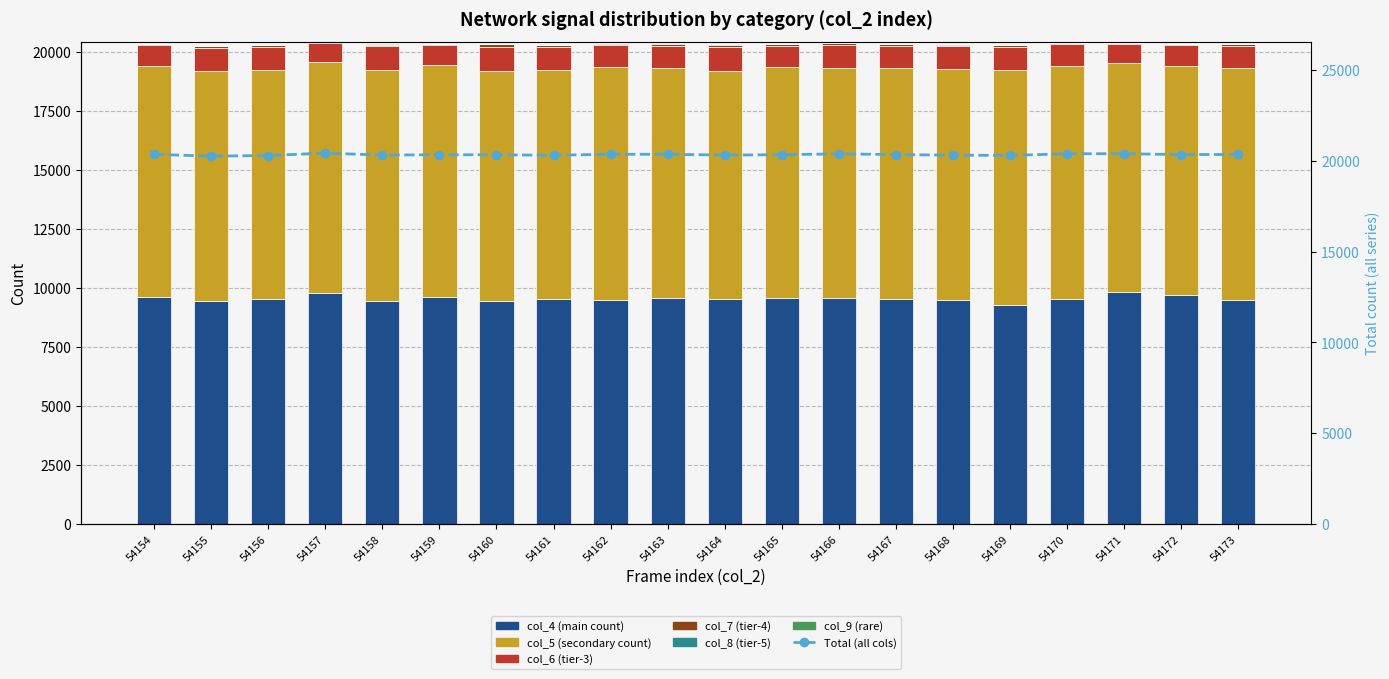

Reading right to left, list all the values displayed in this chart.

col_4: 54173=9482	54172=9683	54171=9827	54170=9535	54169=9292	54168=9496	54167=9540	54166=9578	54165=9566	54164=9524	54163=9571	54162=9501	54161=9548	54160=9425	54159=9621	54158=9453	54157=9799	54156=9515	54155=9452	54154=9629
col_5: 54173=9827	54172=9706	54171=9698	54170=9883	54169=9955	54168=9790	54167=9794	54166=9726	54165=9782	54164=9660	54163=9731	54162=9851	54161=9680	54160=9765	54159=9810	54158=9773	54157=9769	54156=9706	54155=9750	54154=9783
col_6: 54173=958	54172=896	54171=807	54170=914	54169=954	54168=958	54167=932	54166=985	54165=914	54164=1027	54163=944	54162=936	54161=970	54160=1027	54159=841	54158=999	54157=816	54156=964	54155=970	54154=885
col_7: 54173=71	54172=49	54171=50	54170=47	54169=81	54168=65	54167=62	54166=83	54165=64	54164=92	54163=96	54162=62	54161=98	54160=101	54159=53	54158=73	54157=36	54156=92	54155=73	54154=48
col_8: 54173=6	54172=7	54171=5	54170=4	54169=8	54168=2	54167=10	54166=8	54165=6	54164=10	54163=12	54162=7	54161=8	54160=9	54159=7	54158=10	54157=1	54156=10	54155=7	54154=6
col_9: 54173=3	54172=0	54171=0	54170=2	54169=4	54168=0	54167=1	54166=1	54165=1	54164=1	54163=2	54162=0	54161=2	54160=0	54159=1	54158=2	54157=0	54156=1	54155=3	54154=0